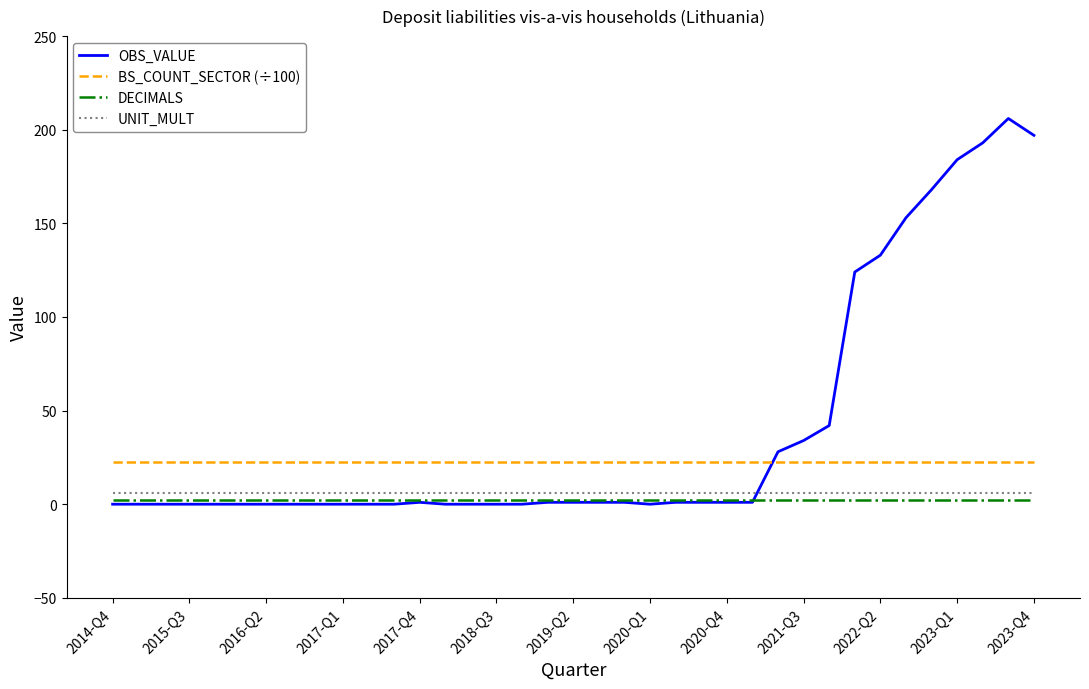

Which series has the largest range (max minus min)?

OBS_VALUE